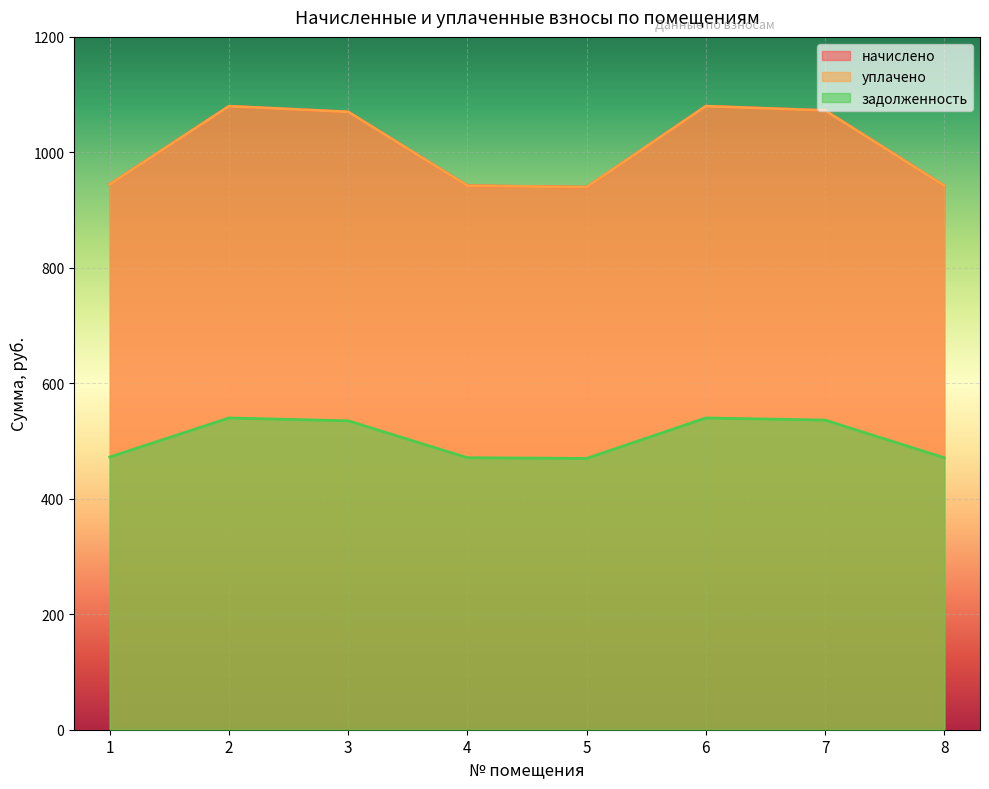

At which label does задолженность first exceed 535?

2